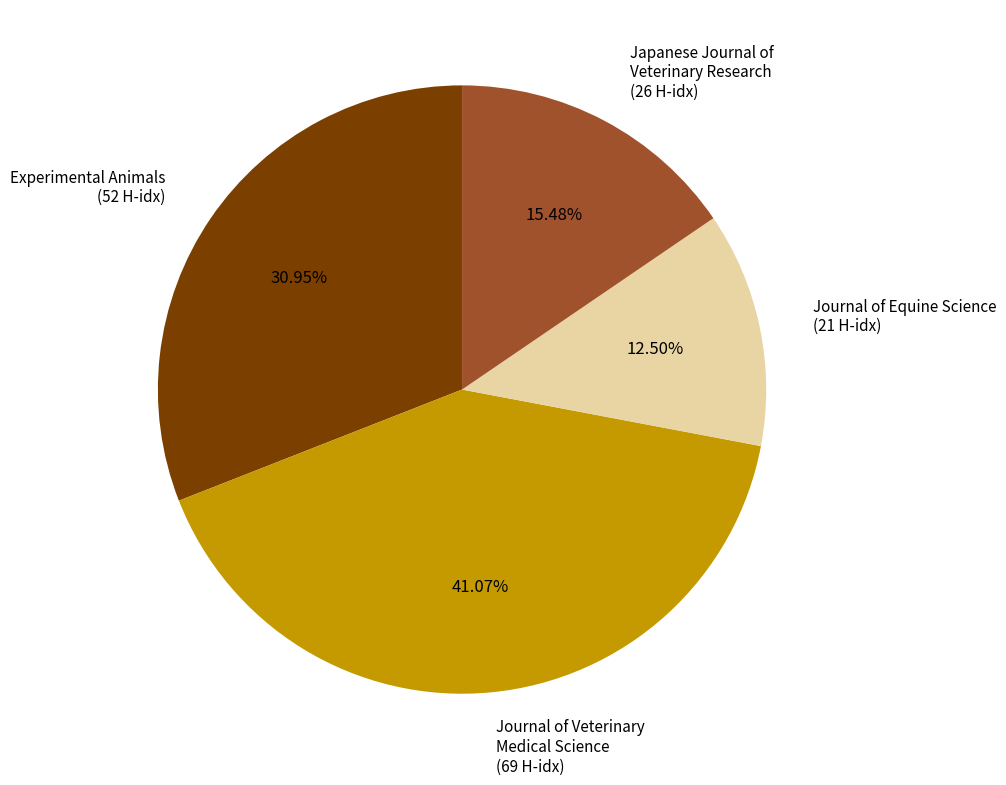

What is the largest slice in the pie chart?

Journal of Veterinary Medical Science (69 H-idx)